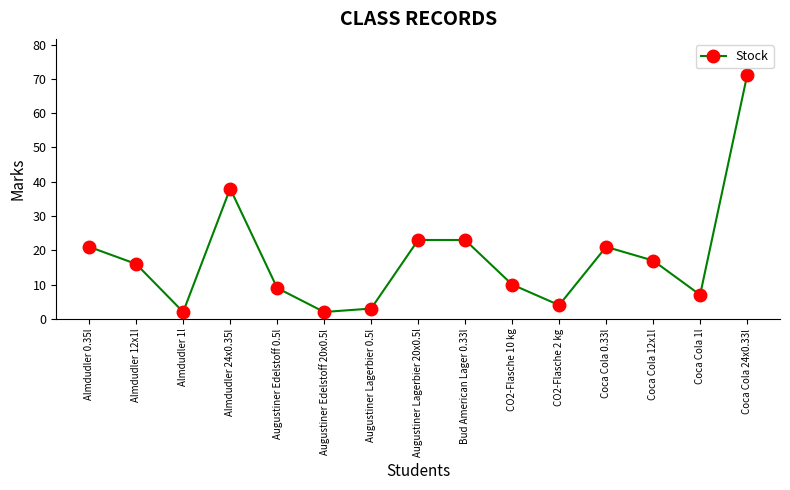

What is the change in value from Almdudler 24x0.35l to Augustiner Edelstoff 0.5l?

-29